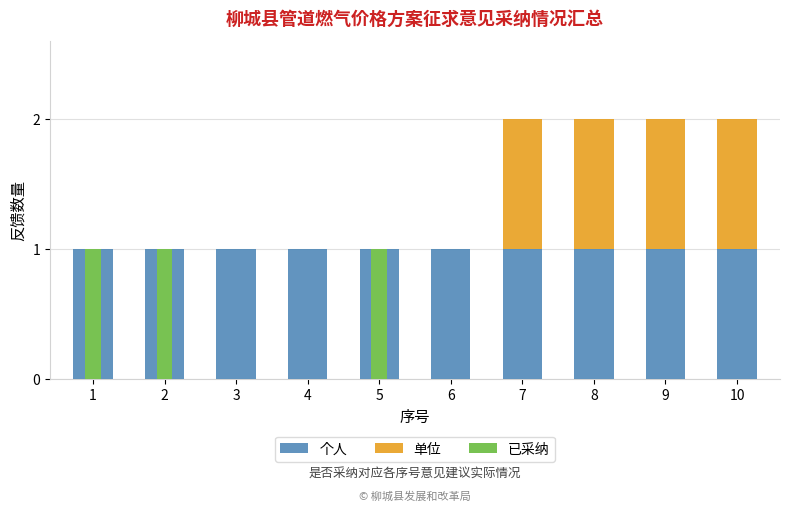

Count the 单位 values in the range 0 to 1.

10